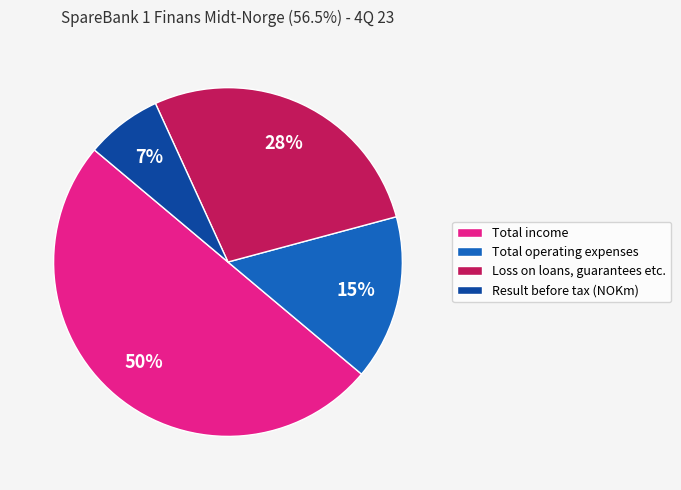

Do Total operating expenses and Total income together represent more than half of the pie?

Yes